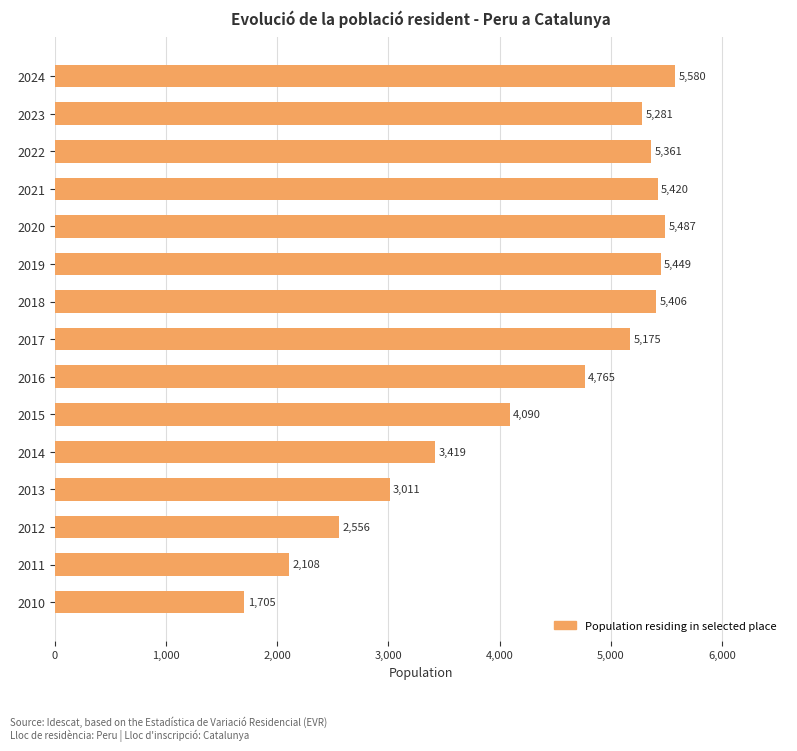

Does the chart contain stacked bars?

No